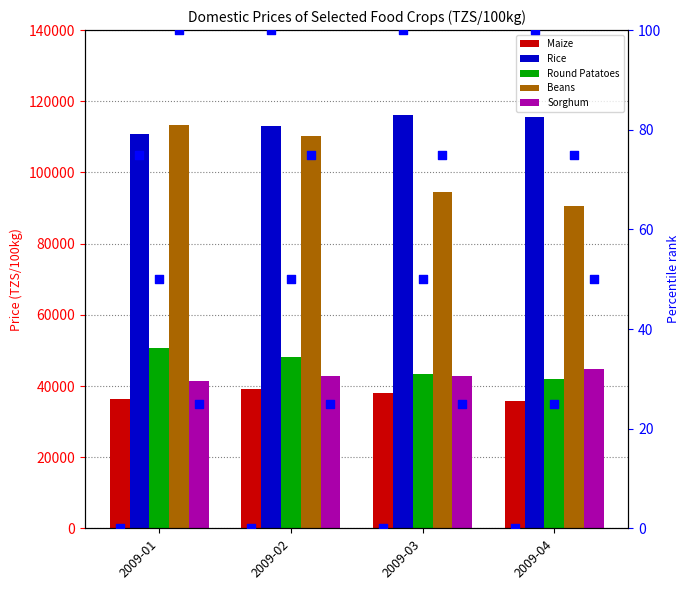

At how many categories does at least one series exceed 41512?

4